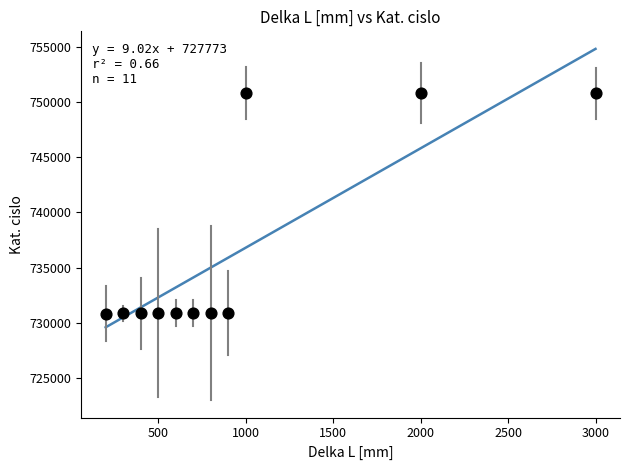

What is the average Y value?

736298